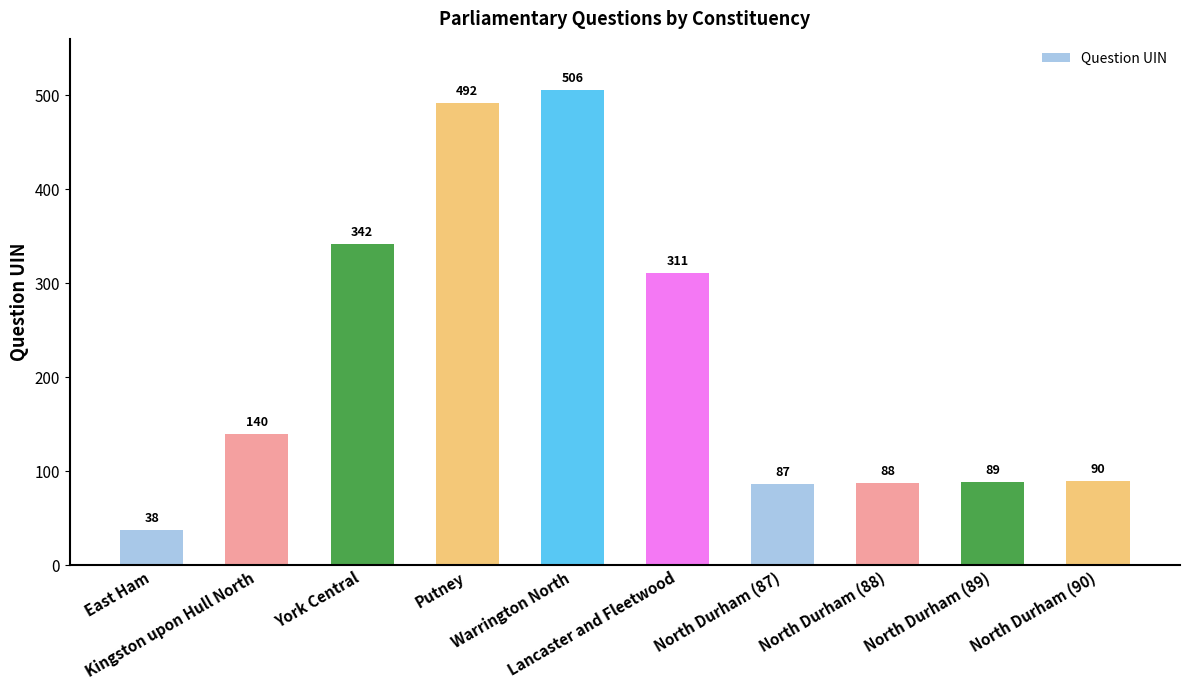

Rank the categories by value from highest to lowest.

Warrington North, Putney, York Central, Lancaster and Fleetwood, Kingston upon Hull North, North Durham (90), North Durham (89), North Durham (88), North Durham (87), East Ham